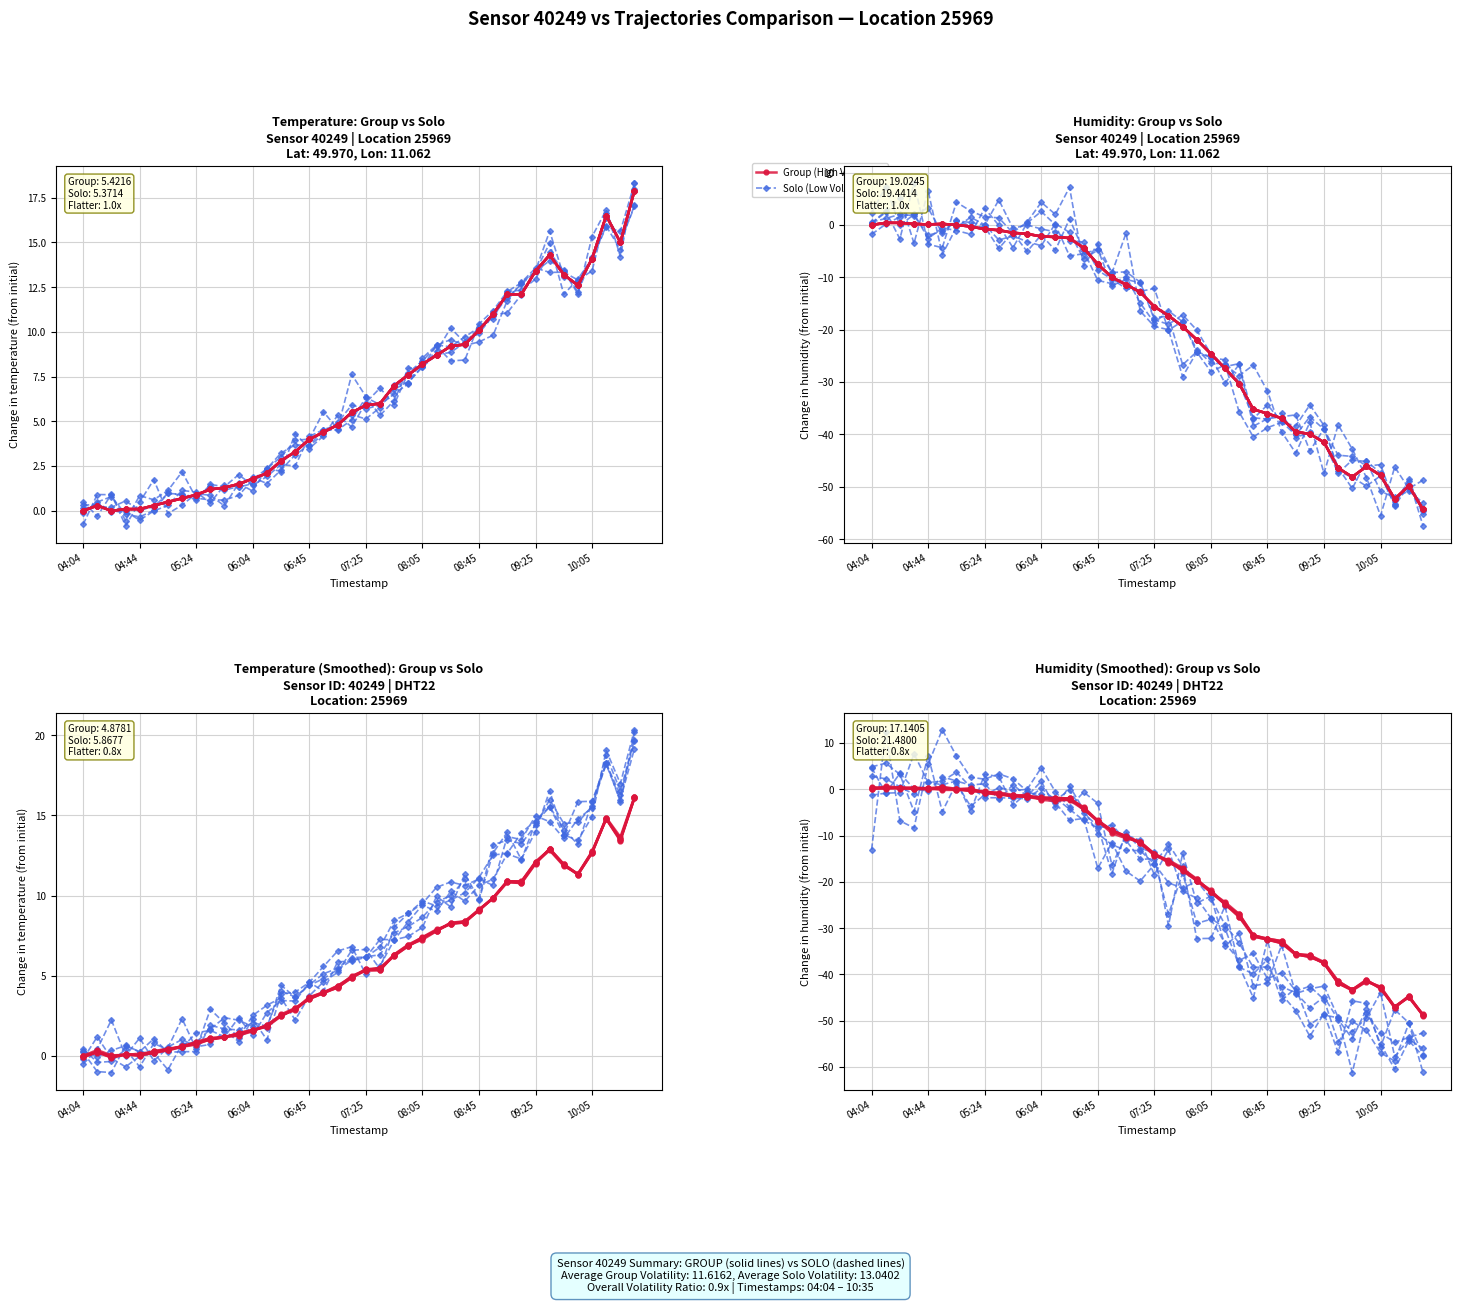

Is the value of Group (High Volatility) at 10 greater than the value of Solo (Low Volatility) at 28?

Yes